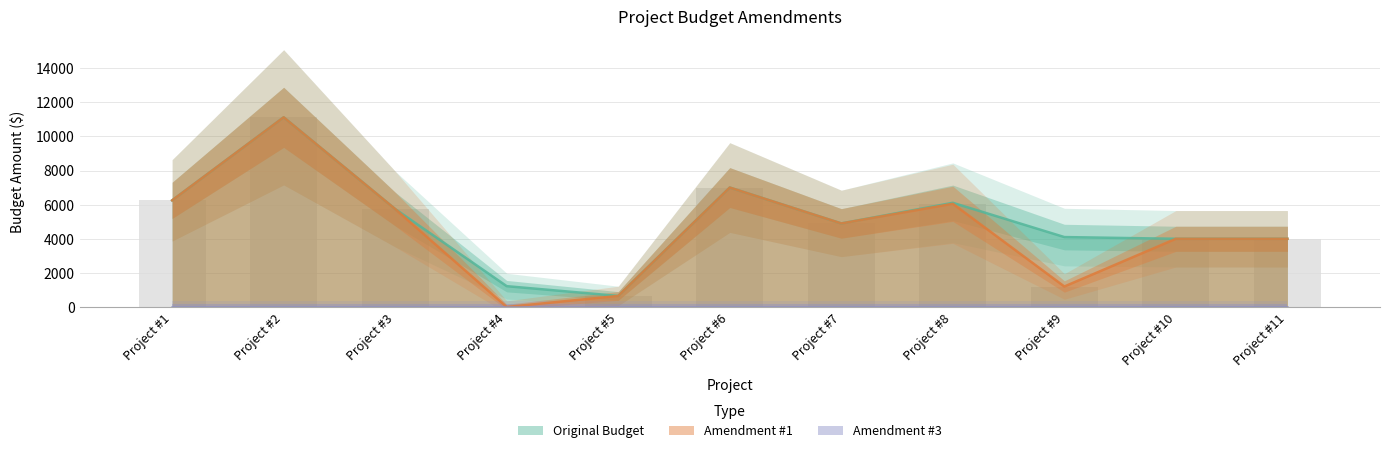

What is the greatest value displayed?

11124.8